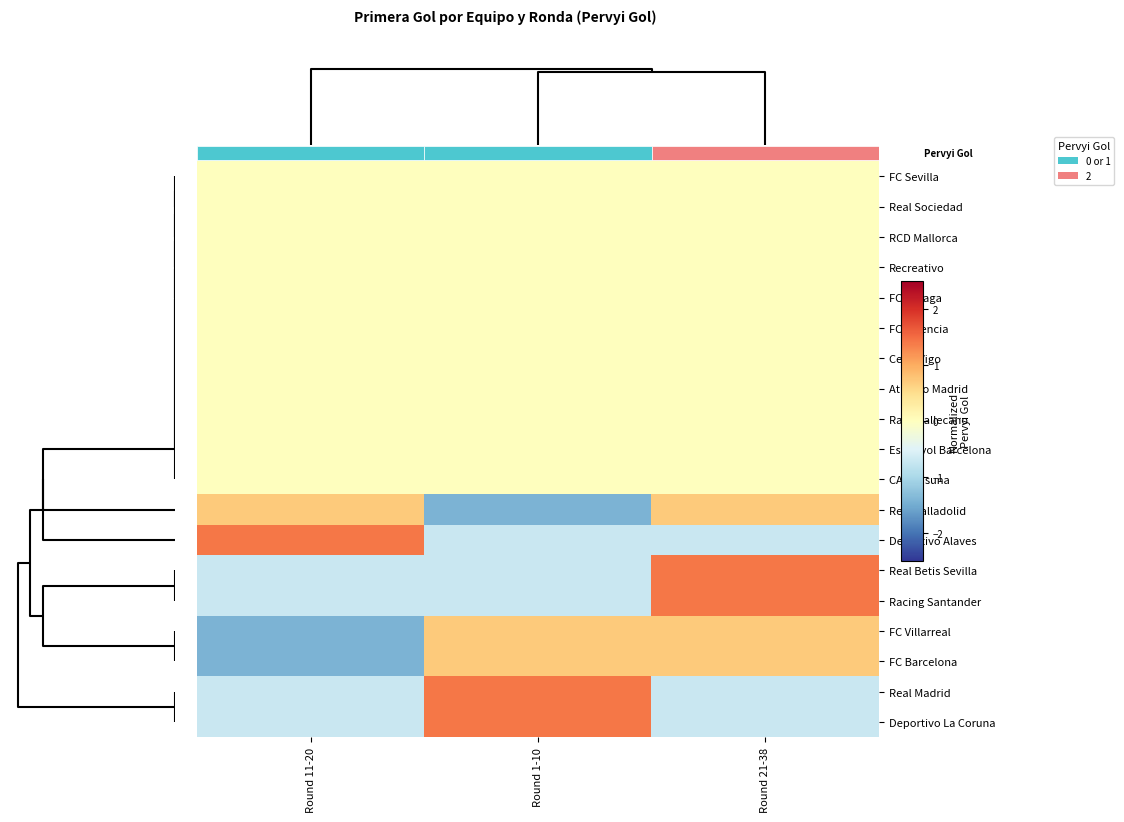

The Rayo Vallecano series shows 0.0 at Round 11-20. True or false?

True